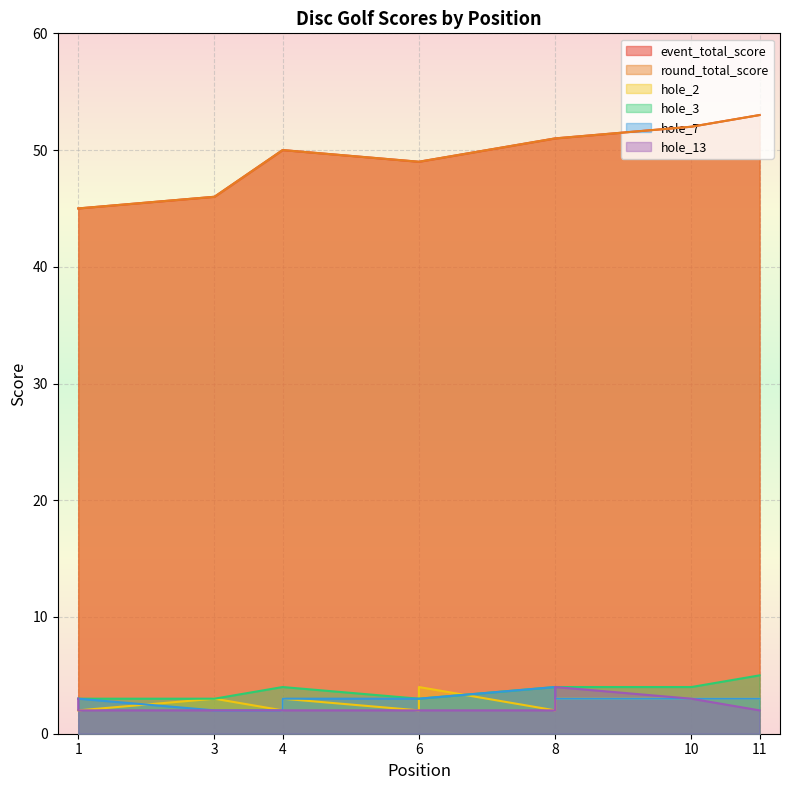

True or false: event_total_score has more than 0 interior local peaks.

False